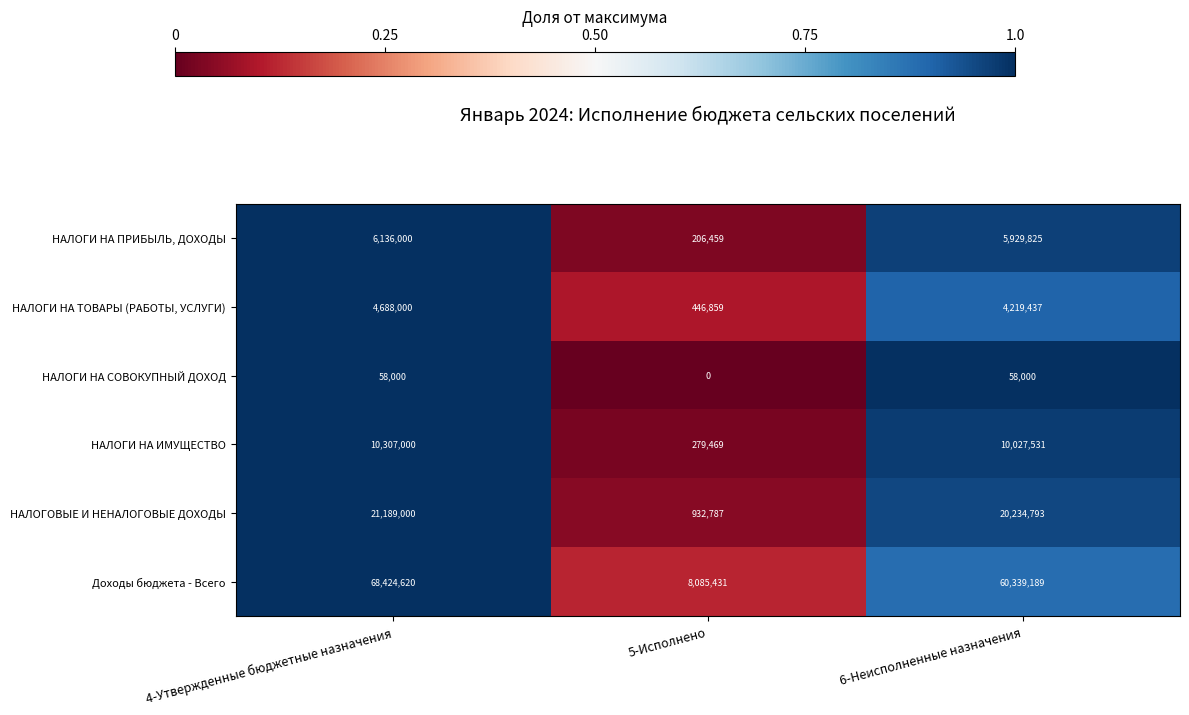

The НАЛОГИ НА СОВОКУПНЫЙ ДОХОД series shows 33882 at 4-Утвержденные бюджетные назначения. True or false?

False